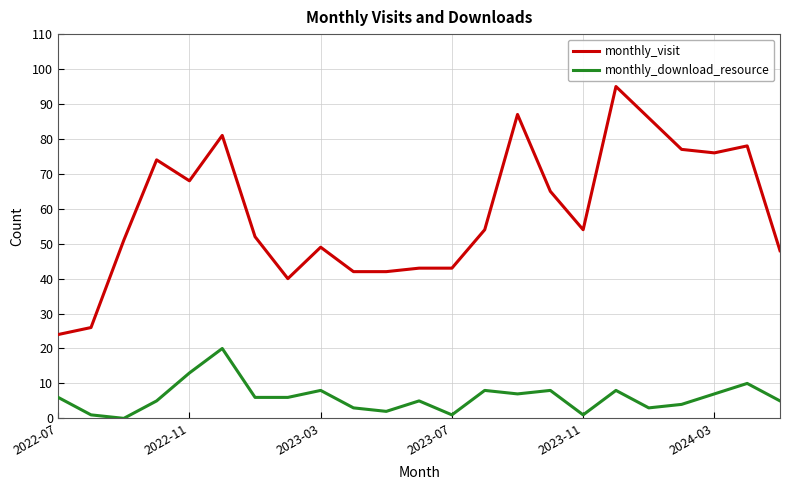

What is the difference between the maximum and minimum values in the monthly_visit series?

71